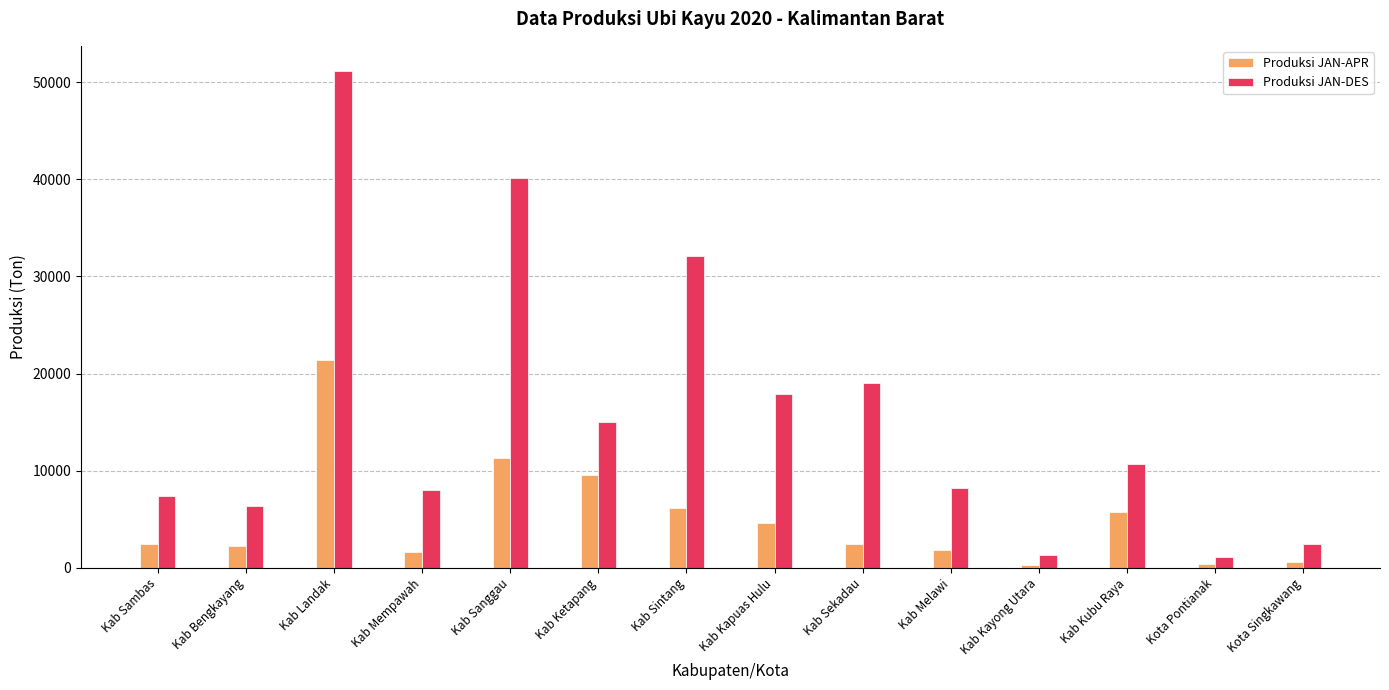

How many bars are there in total?

28